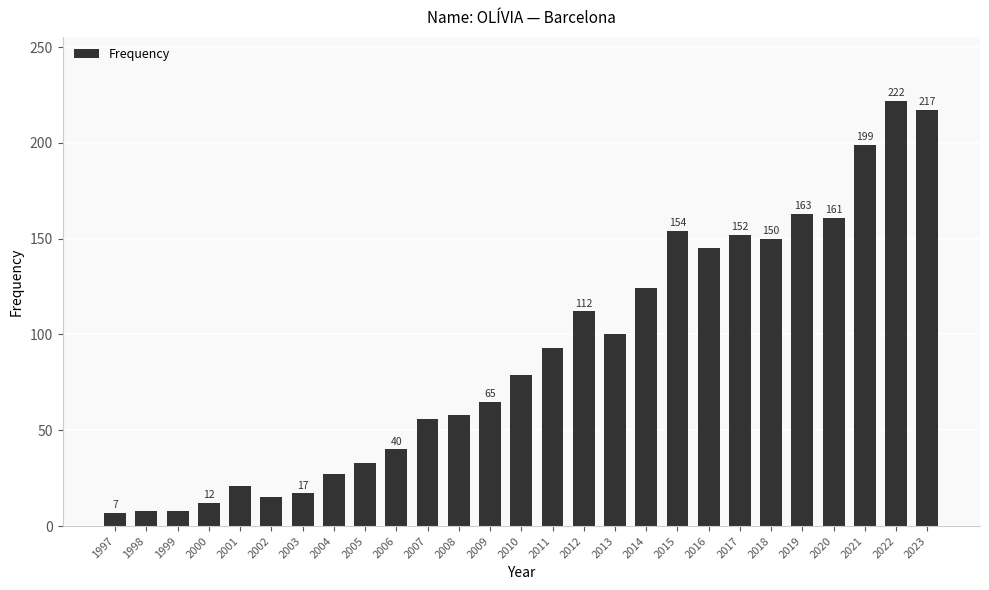

What is the sum of the values at 2016 and 2015?

299